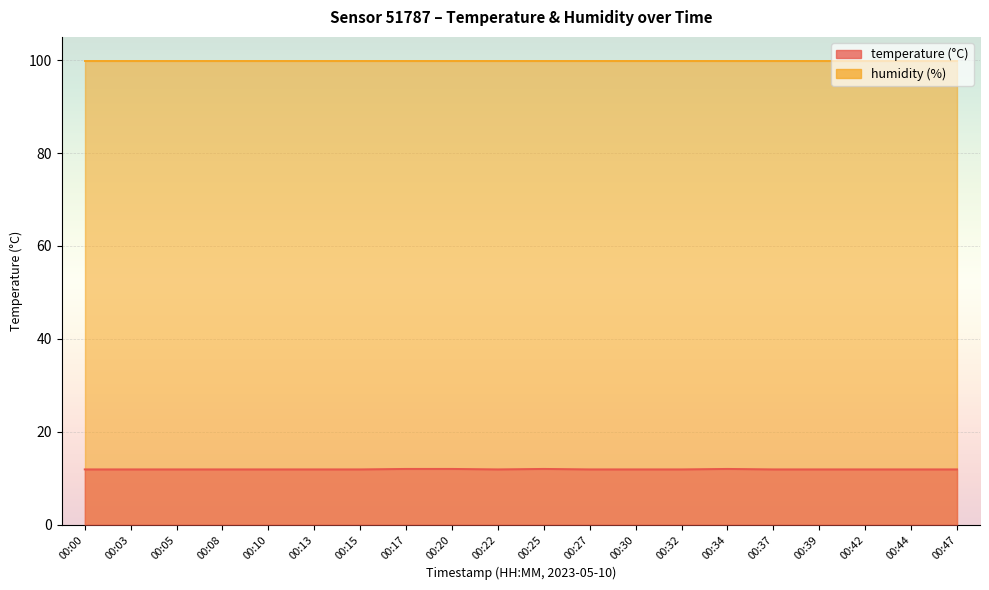

Which label corresponds to the smallest value in the chart?

00:00